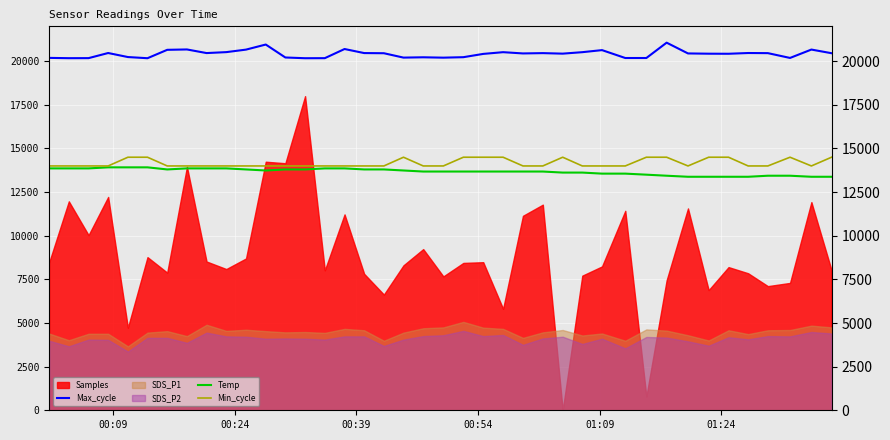

What is the minimum value for Min_cycle?

14000